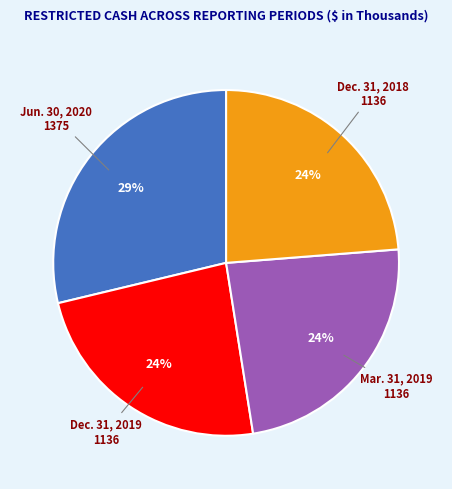

Which category has the biggest portion of the pie?

Jun. 30, 2020